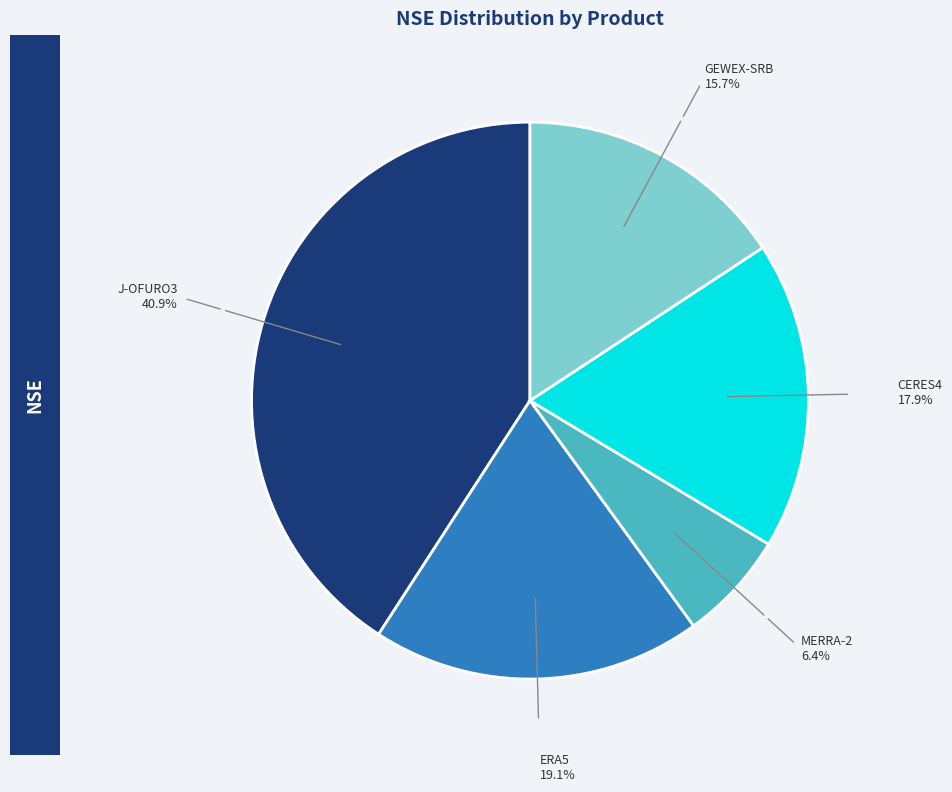

Which slice is the smallest?

MERRA-2